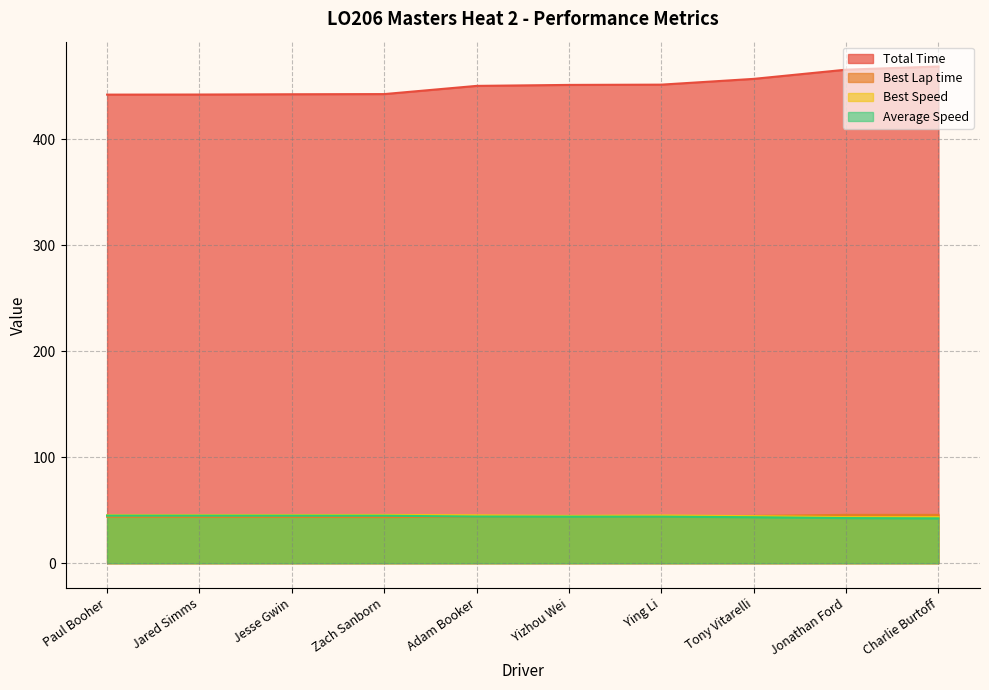

True or false: Total Time has more than 1 points higher than both neighbors.

False